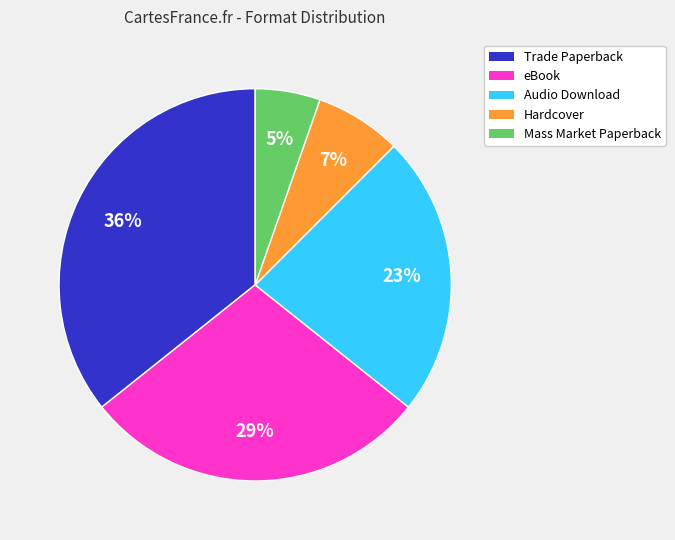

Rank the categories by value from lowest to highest.

Mass Market Paperback, Hardcover, Audio Download, eBook, Trade Paperback